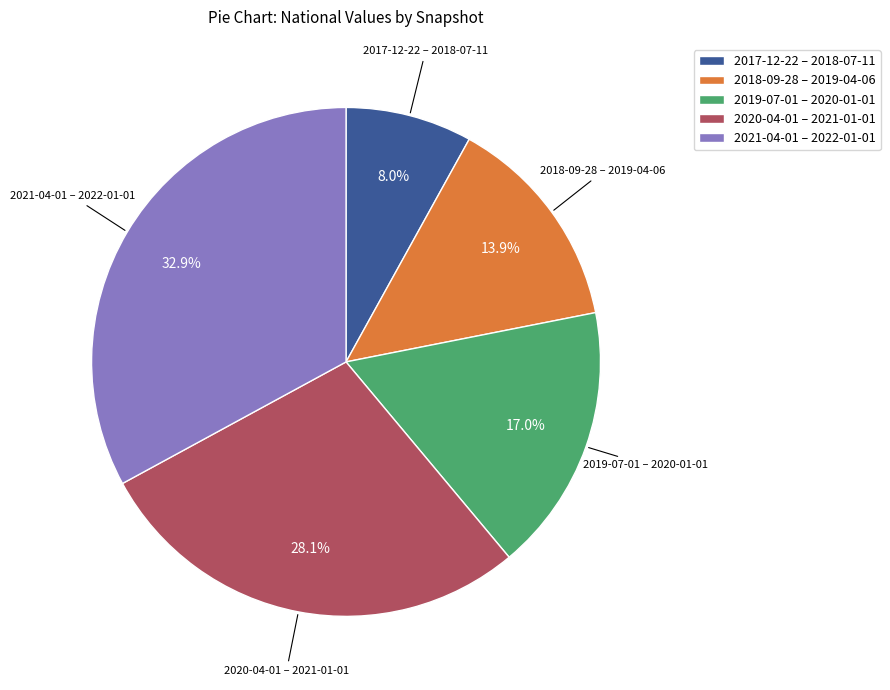

Rank the categories by value from highest to lowest.

2021-04-01 – 2022-01-01, 2020-04-01 – 2021-01-01, 2019-07-01 – 2020-01-01, 2018-09-28 – 2019-04-06, 2017-12-22 – 2018-07-11